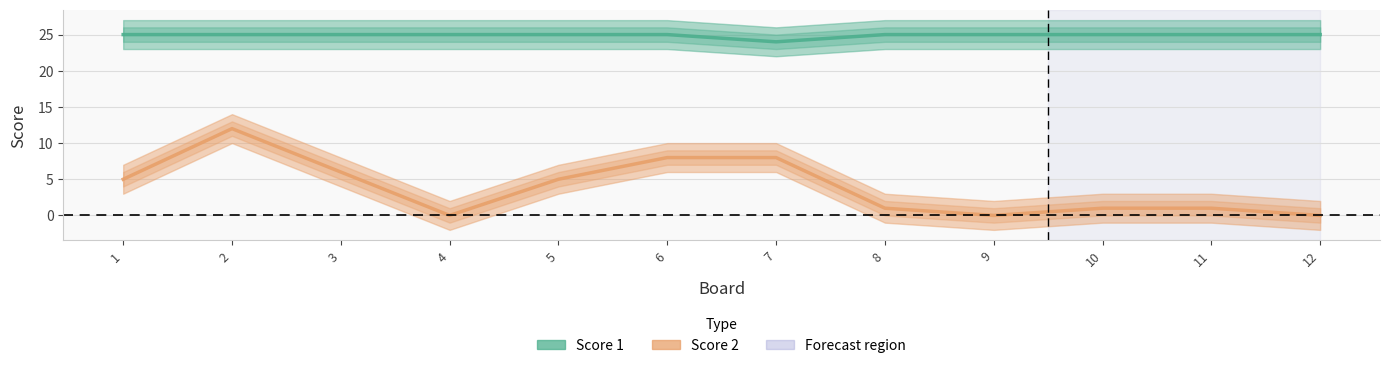

Where is Score 1 nearest to the value 24?

7